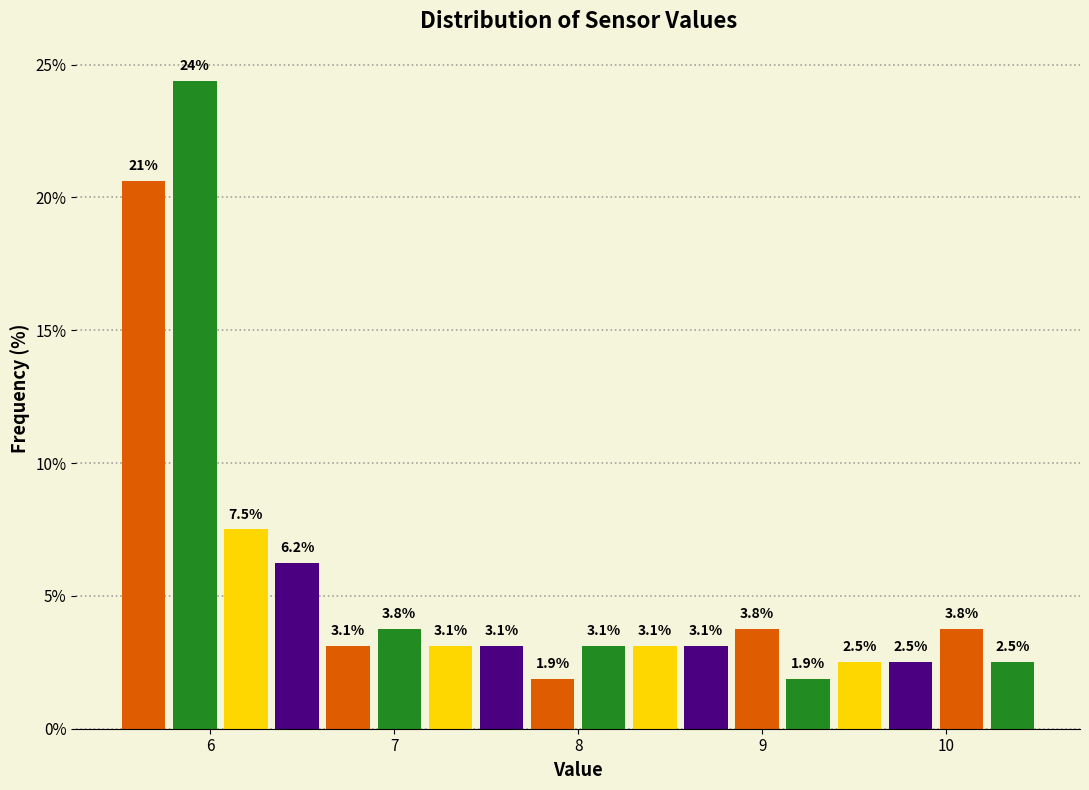

Around what value on the x-axis is the tallest bar? Give the approximate position of its centre, as read against the axis.

5.9